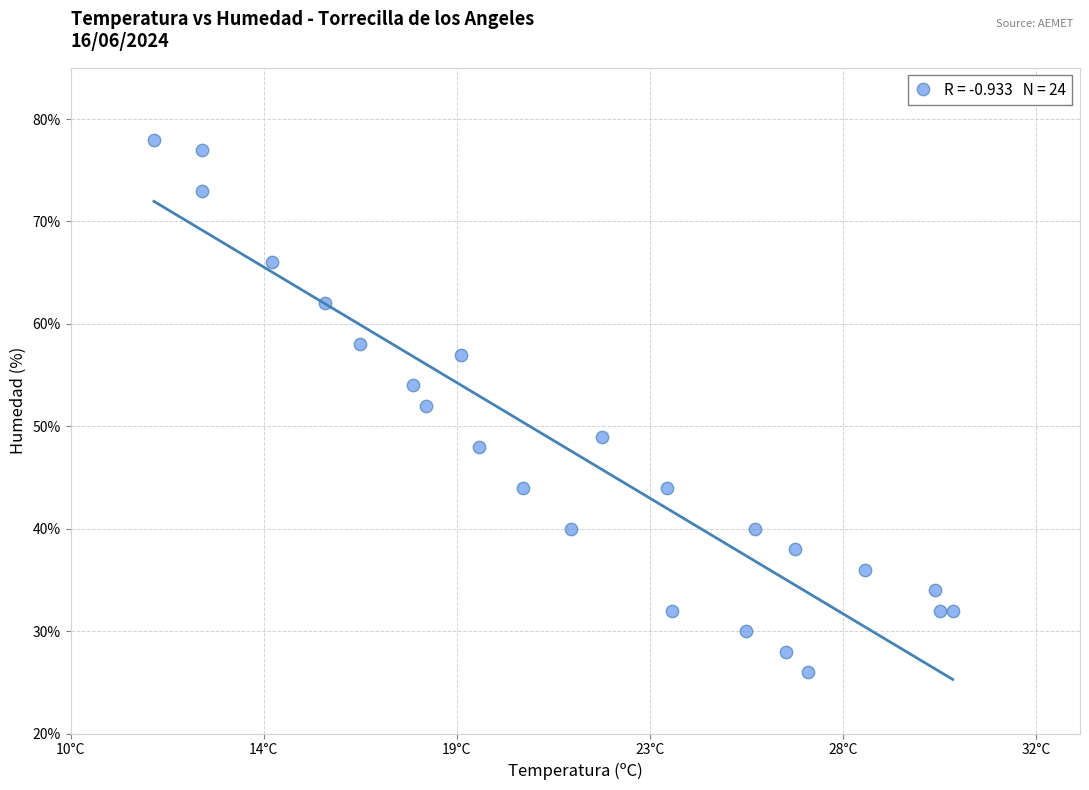

What is the range of Y values (max minus min)?

52